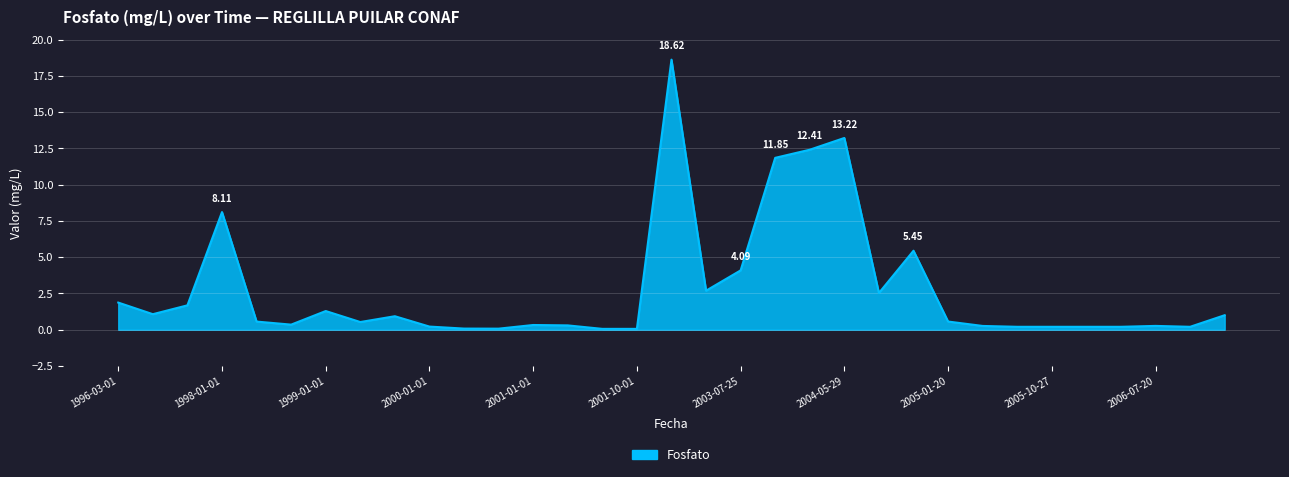

What is the difference between the maximum and minimum values?

18.6